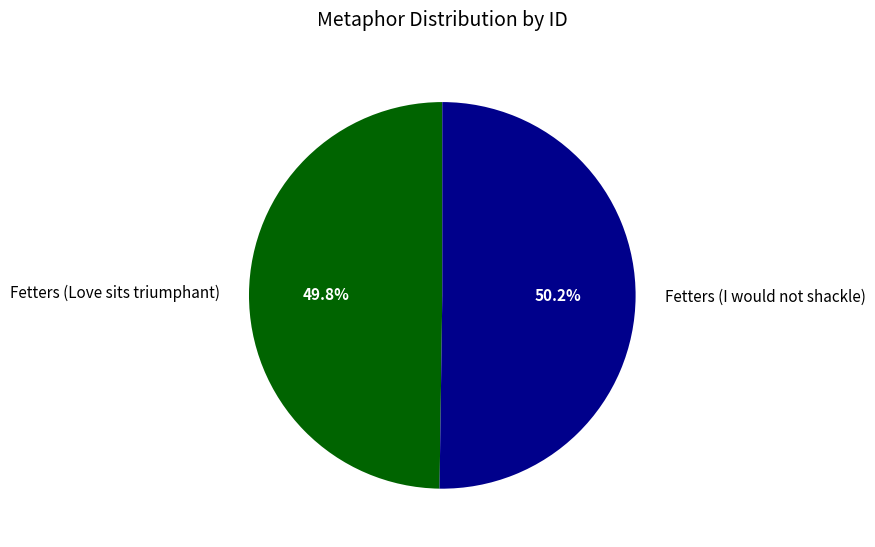

To the nearest percent, what is the average slice percentage?

50%